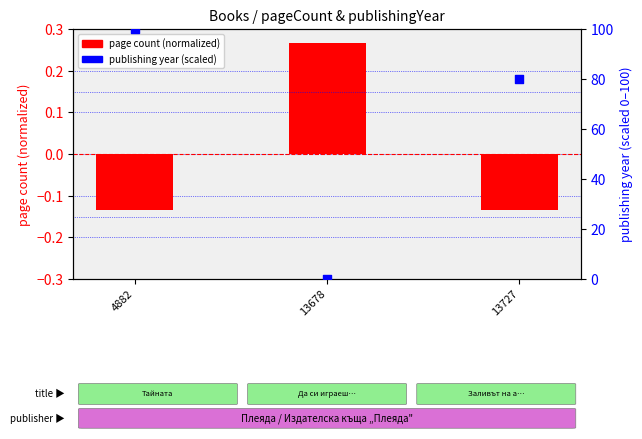

At which category is the sum across all series the highest?

4882